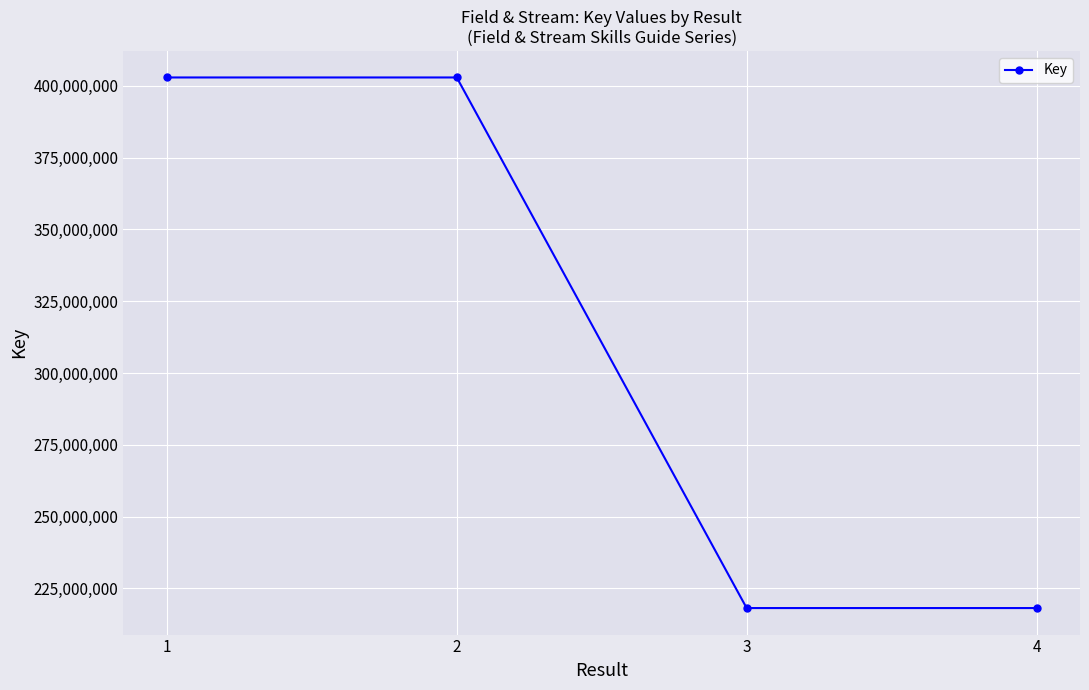

What is the ratio of the value at 4 to the value at 3?

1.0